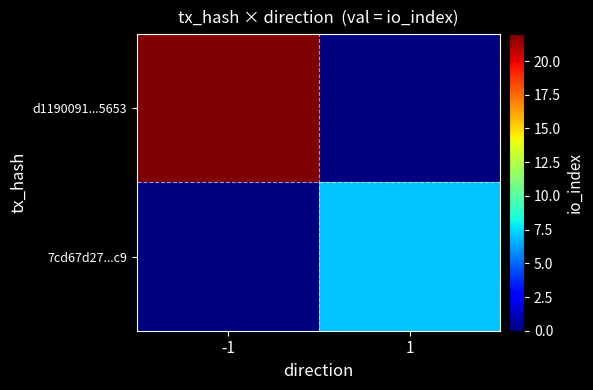

How many series are shown in this chart?

2